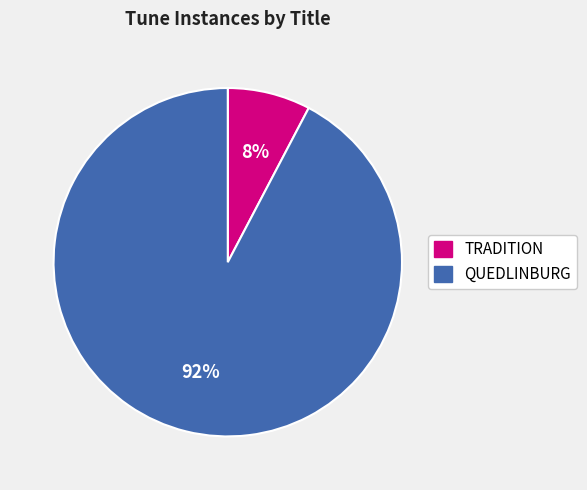

Which slice is the largest?

QUEDLINBURG